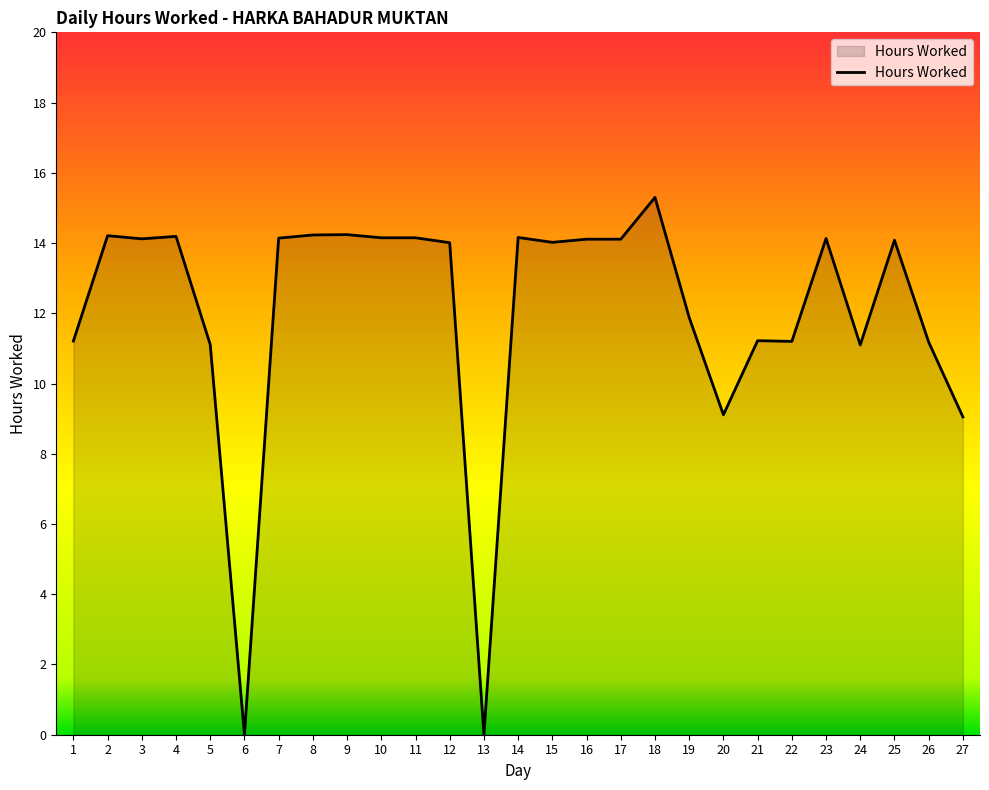

Which has a higher value, 4 or 26?

4